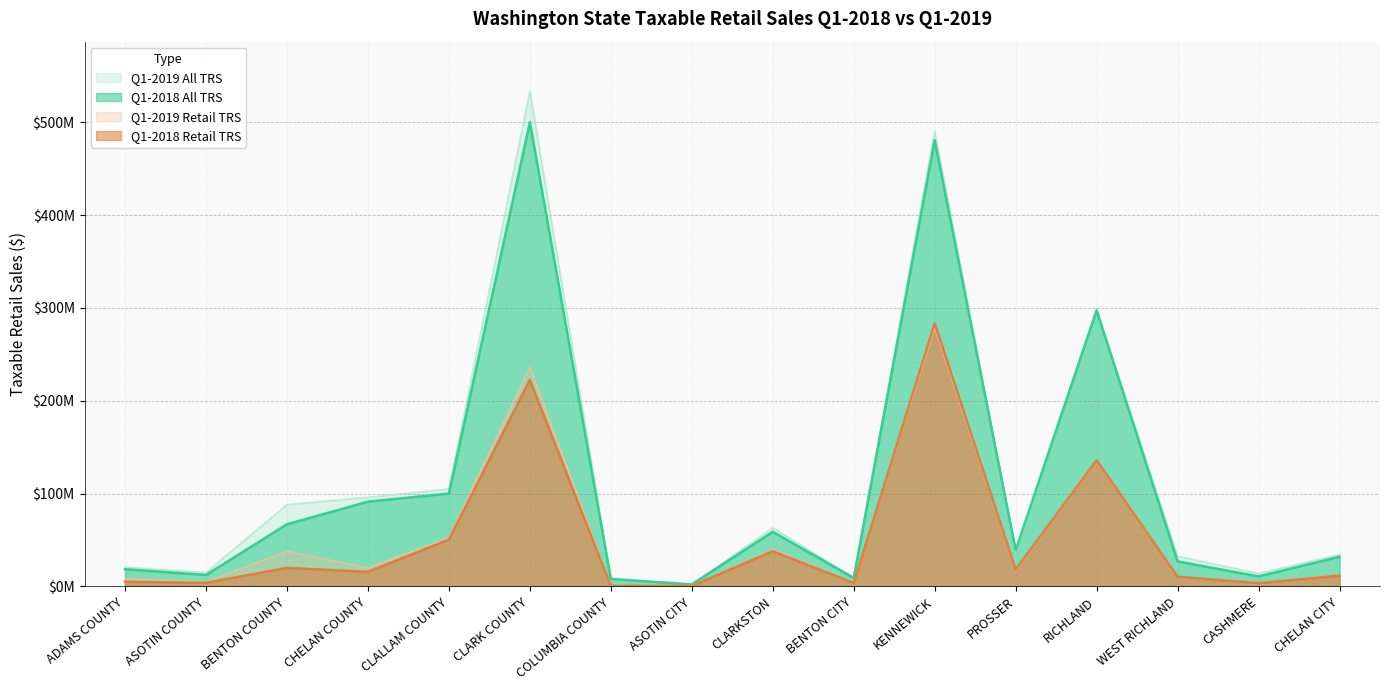

What is the difference between the highest and lowest values at BENTON COUNTY?

68146315